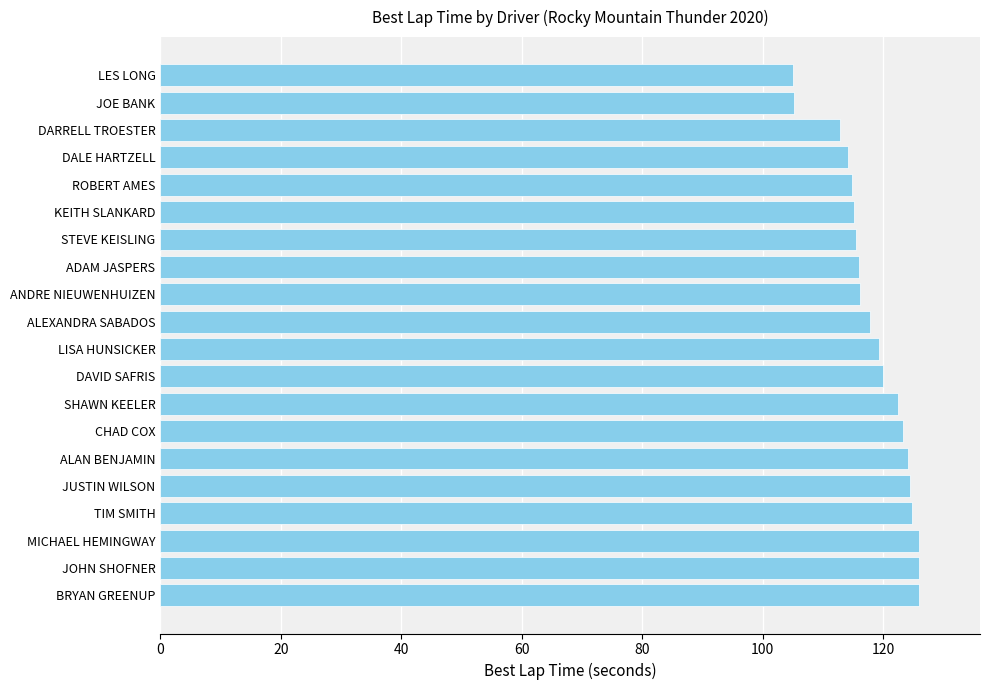

What is the difference between the values at BRYAN GREENUP and DARRELL TROESTER?

13.2